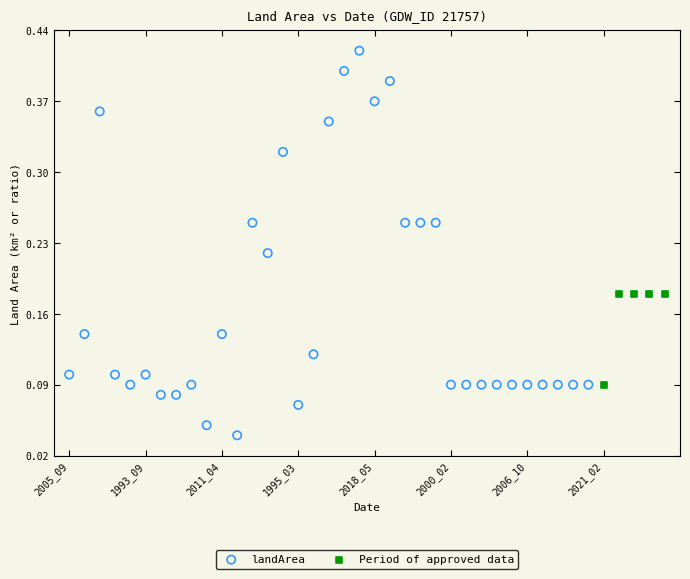

Which series has the largest Y range (max minus min)?

landArea